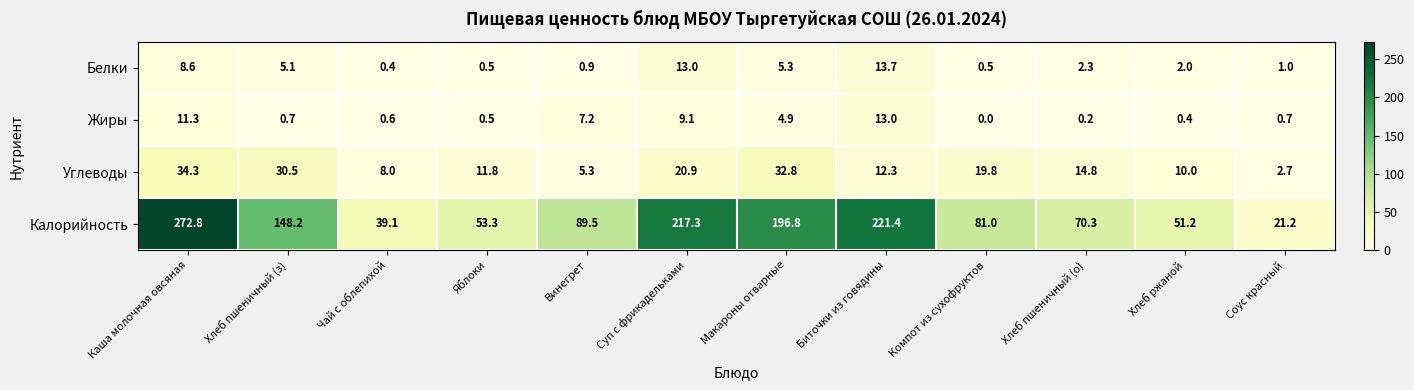

What is the average value of the Углеводы series?

16.9